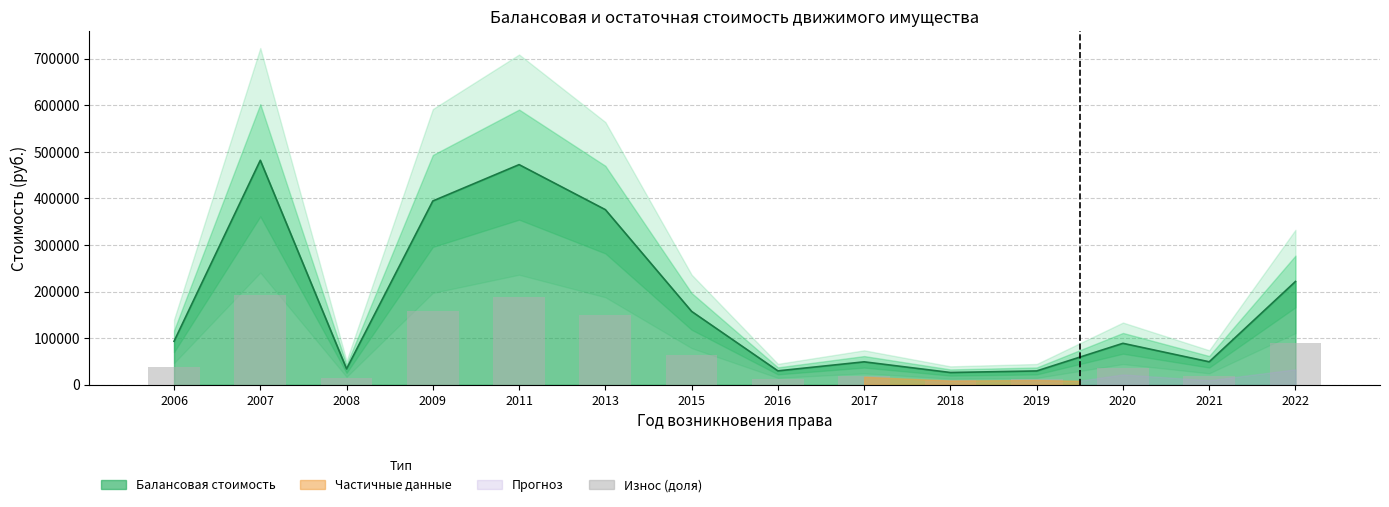

The value at 2008 is 13722.0. True or false?

True